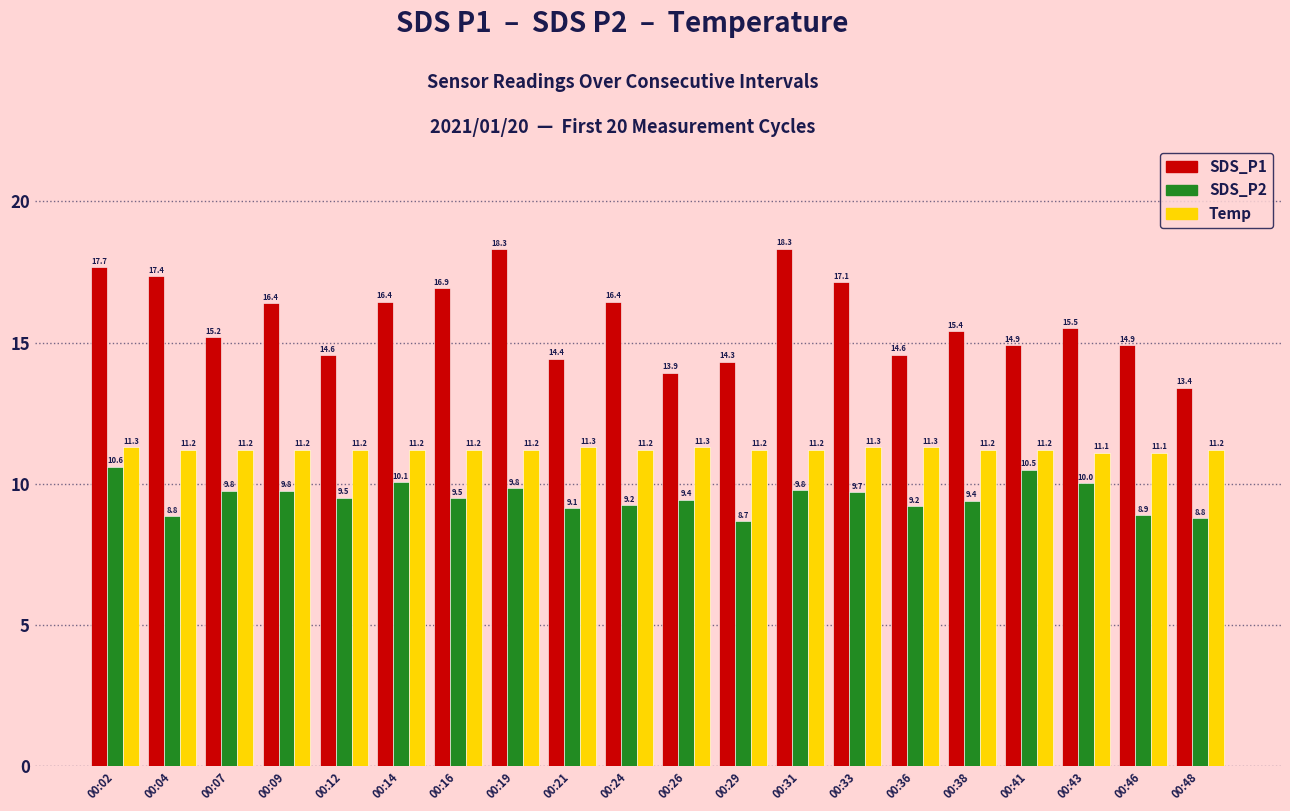

What is the value of the SDS_P2 bar at the 11th from the left?

9.4